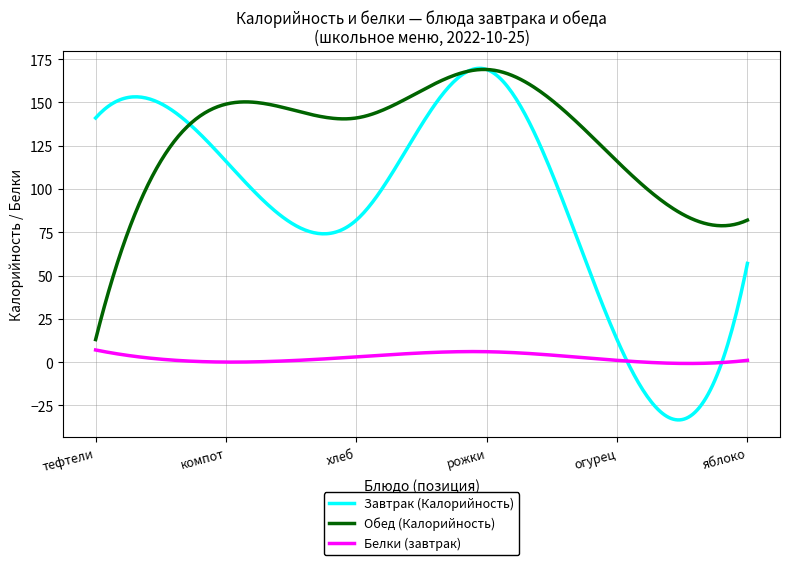

Which series has the largest total across all categories?

Обед (Калорийность)